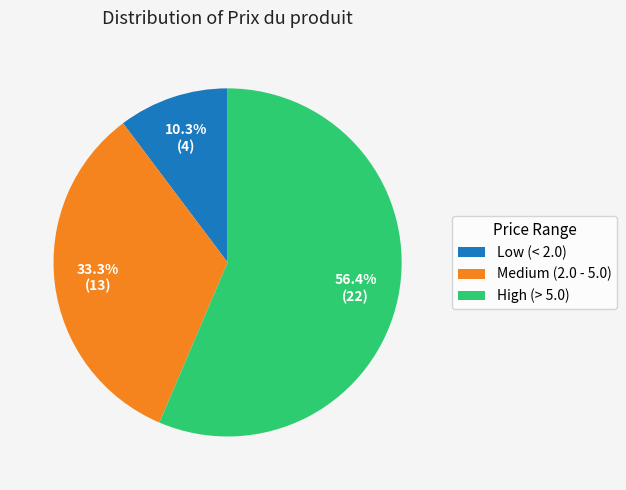

Which slice is the smallest?

Low (< 2.0)